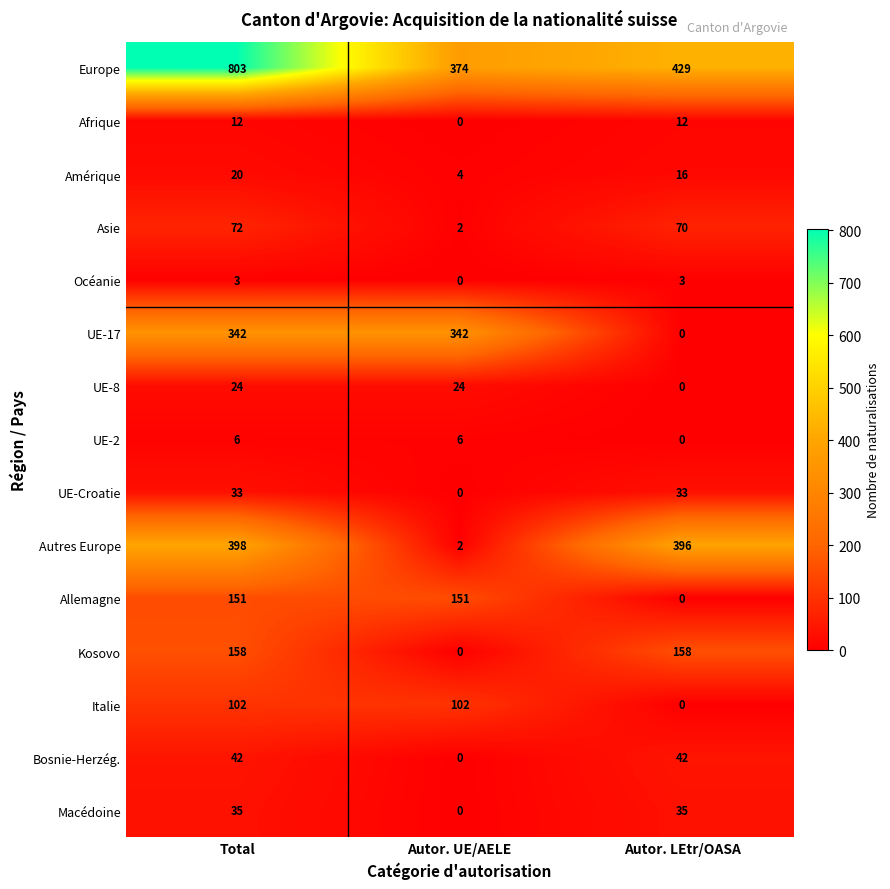

Which series has the widest spread of values?

Europe